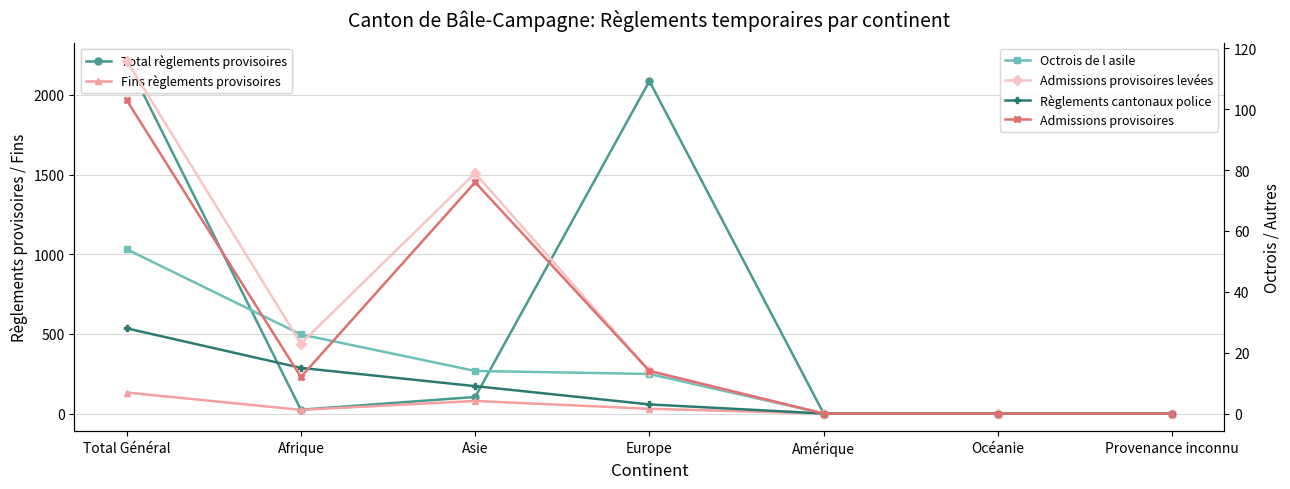

At Total Général, list the series in order from smallest to largest.

Règlements cantonaux police, Octrois de l asile, Admissions provisoires, Admissions provisoires levées, Fins règlements provisoires, Total règlements provisoires